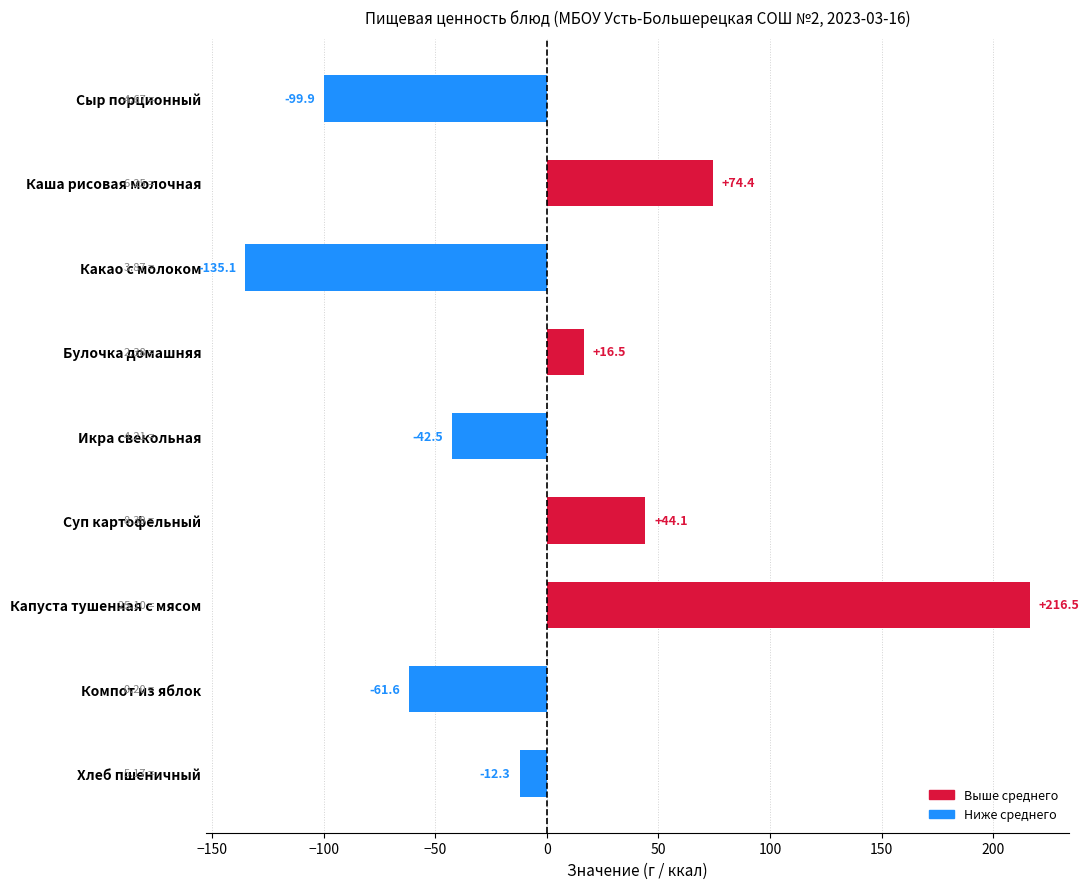

At which label is the value closest to 40?

Суп картофельный